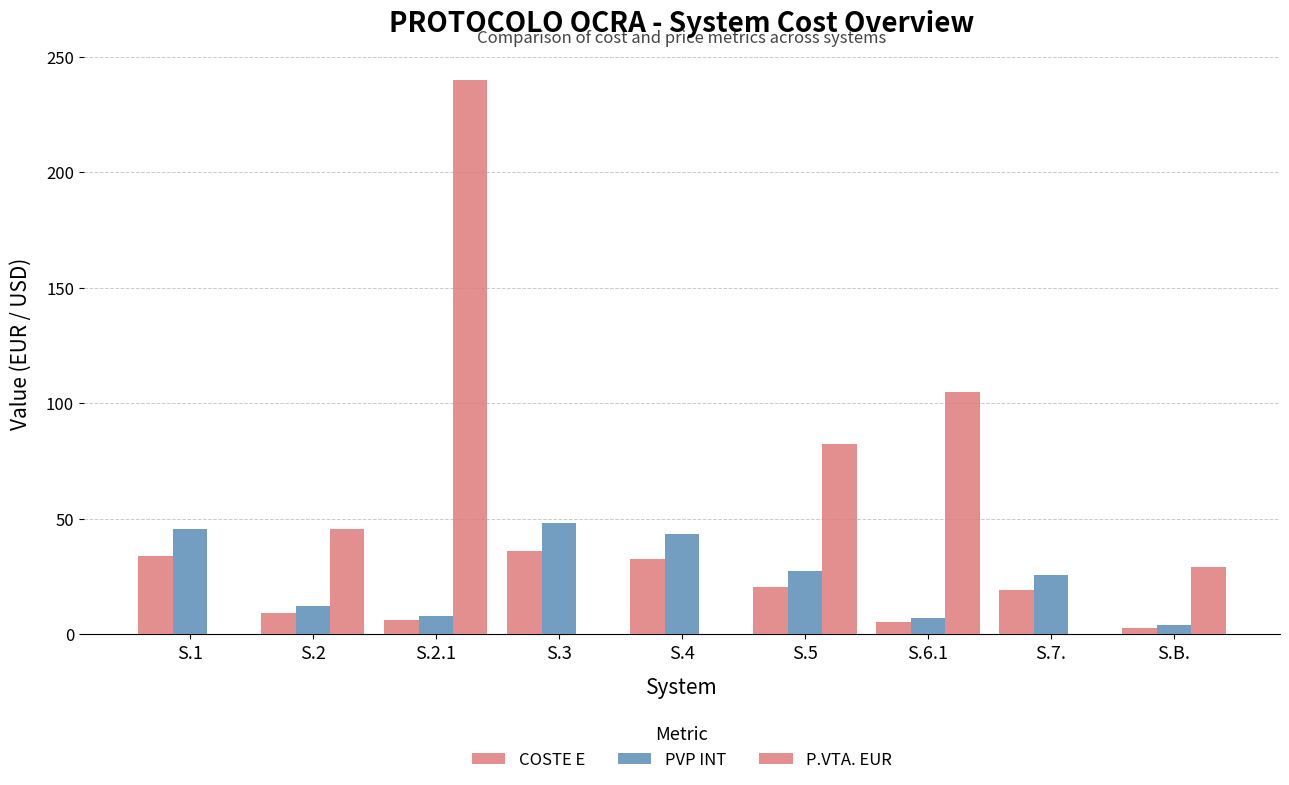

Which has a higher value, S.B. or S.3?

S.3